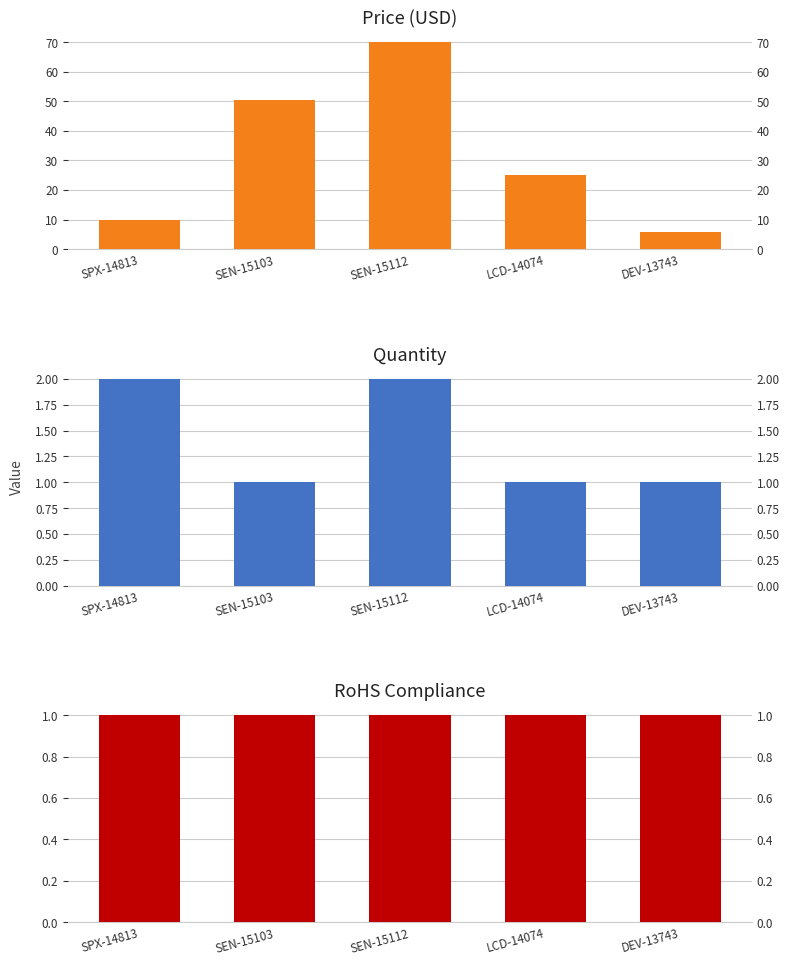

Are the bars horizontal?

No